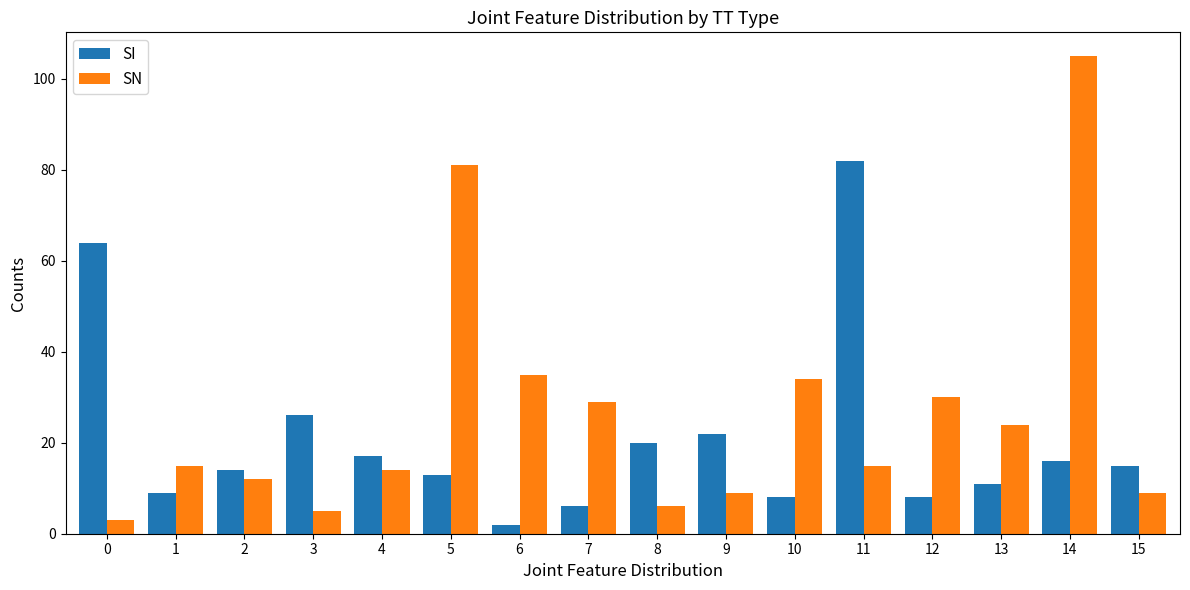

What is the difference between the second highest and minimum values in the SI series?

62